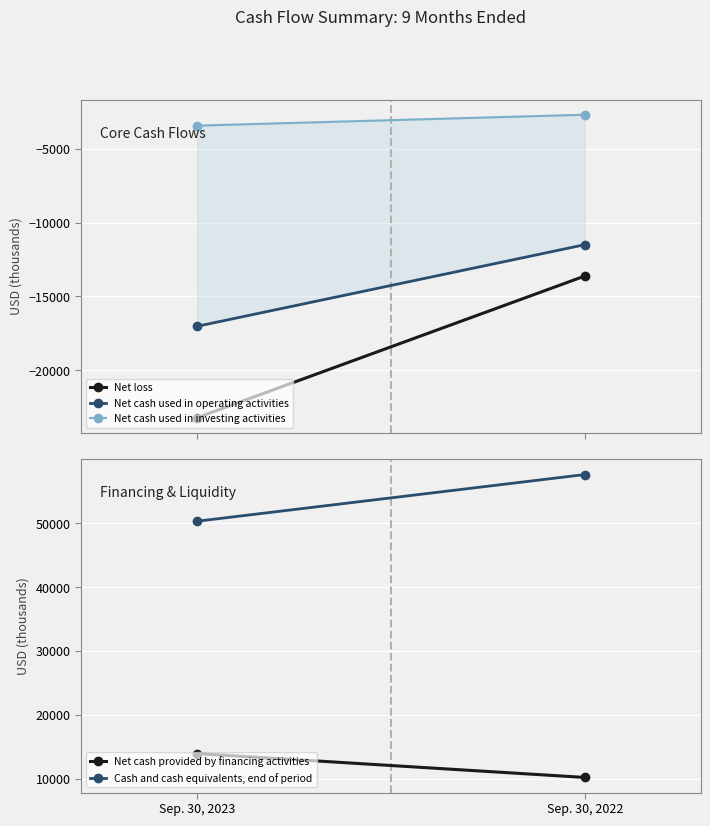

Which series has the largest total across all categories?

Cash and cash equivalents, end of period